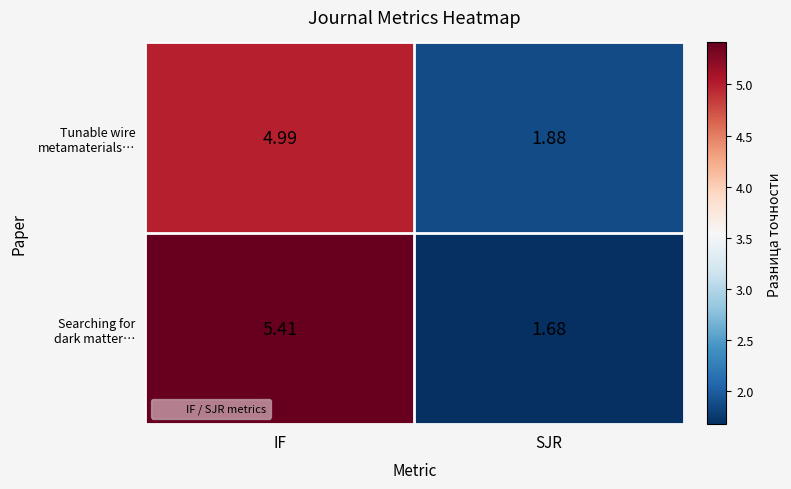

At which category is the sum across all series the highest?

IF